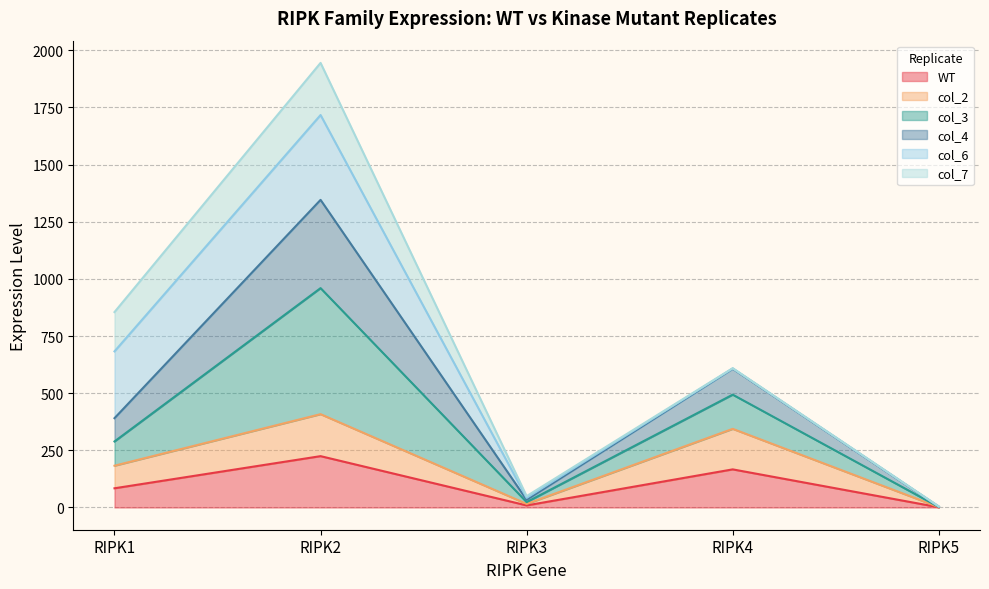

At which label does WT reach its peak?

RIPK2